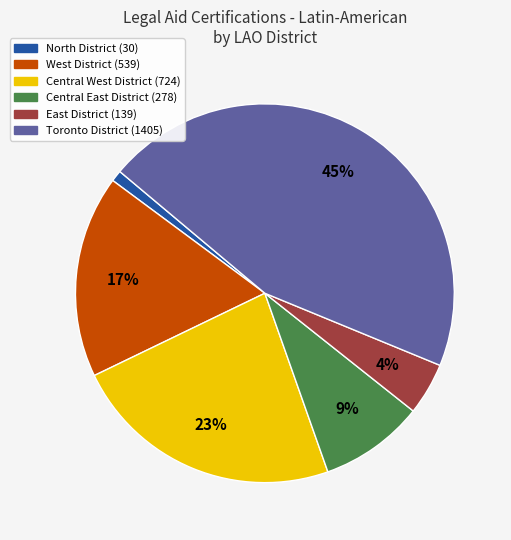

To the nearest percent, what is the difference between the largest and smallest slice percentages?

44%